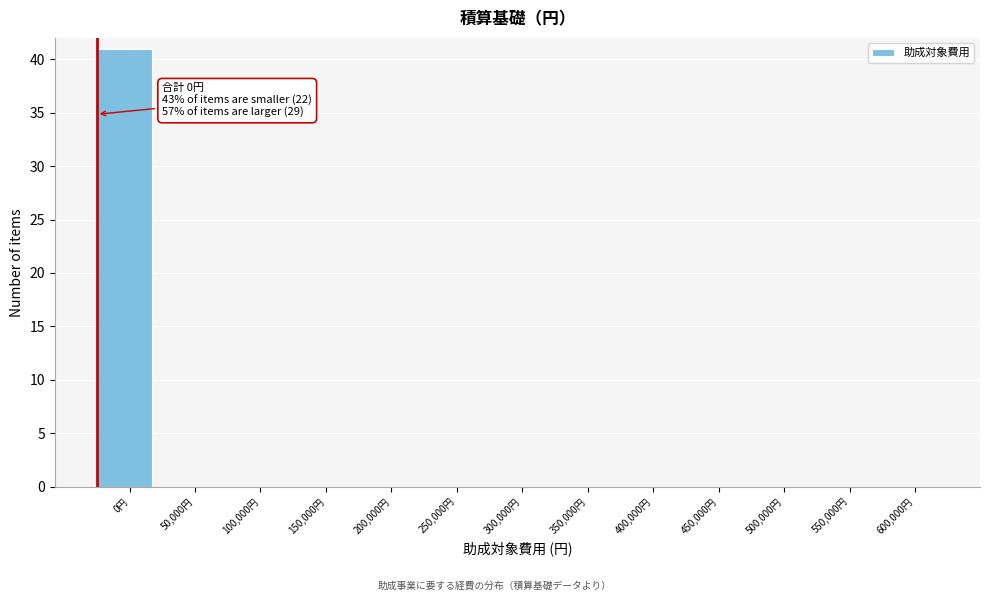

Reading left to right, transcribe all the data shown in this chart.

0円=41	50,000円=0	100,000円=0	150,000円=0	200,000円=0	250,000円=0	300,000円=0	350,000円=0	400,000円=0	450,000円=0	500,000円=0	550,000円=0	600,000円=0